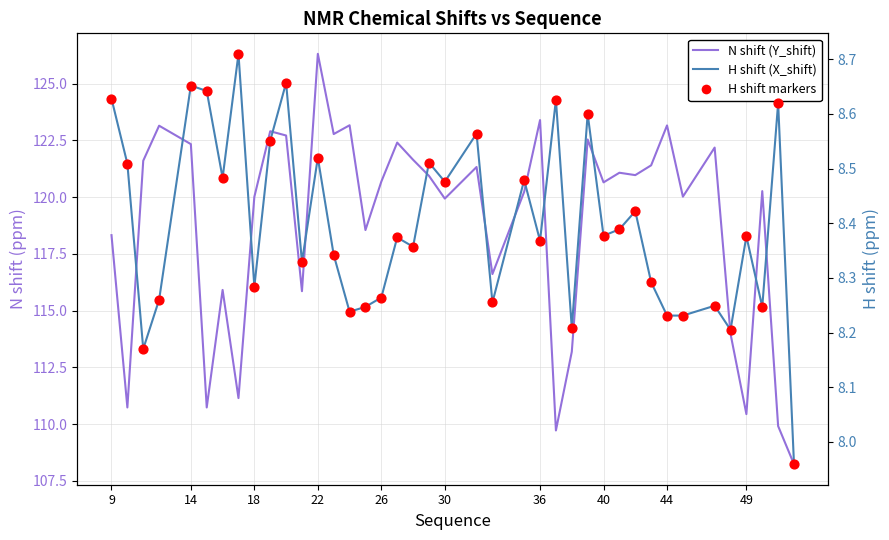

Which series contains the highest Y value?

N shift (Y_shift)